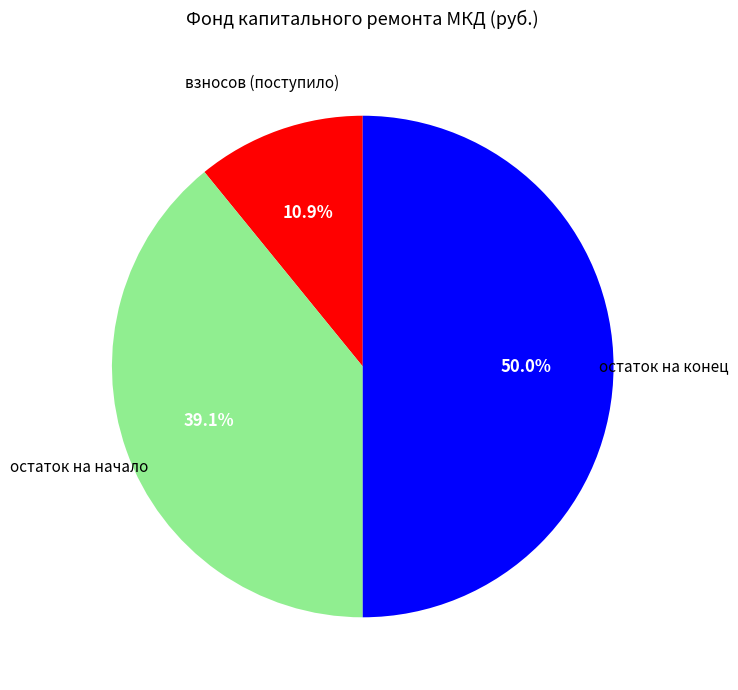

To the nearest percent, what is the combined percentage of остаток на начало and взносов (поступило)?

50%